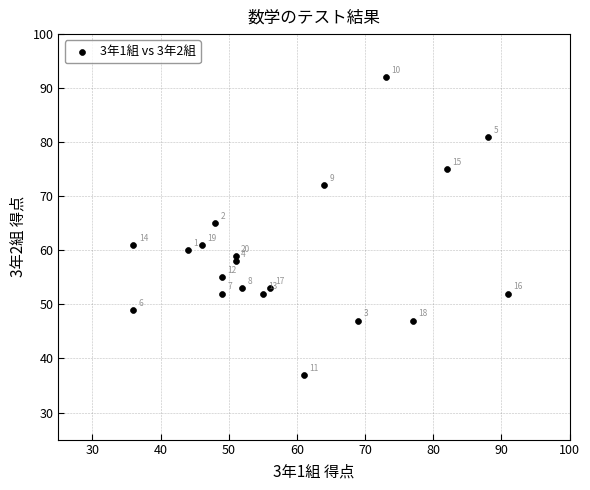

What Y value in the scatter plot is closest to 64?

65